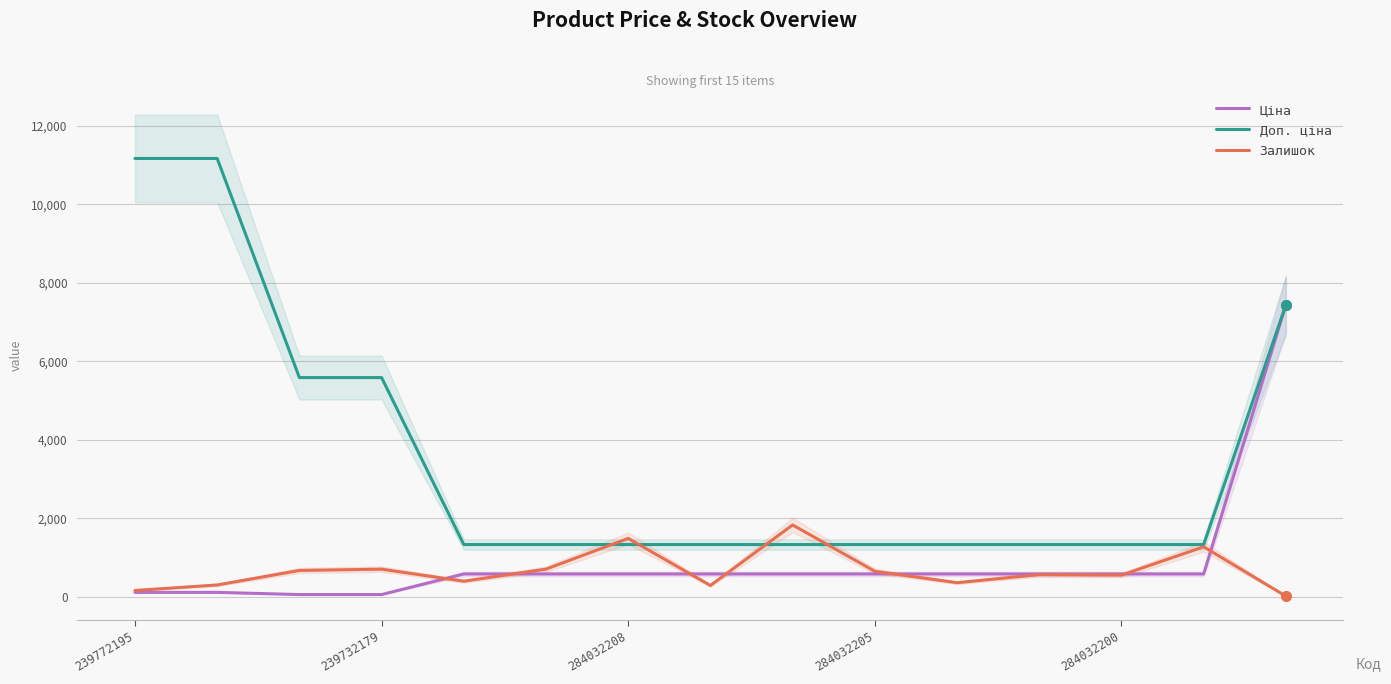

What value does the Ціна series have at 11?

580.4